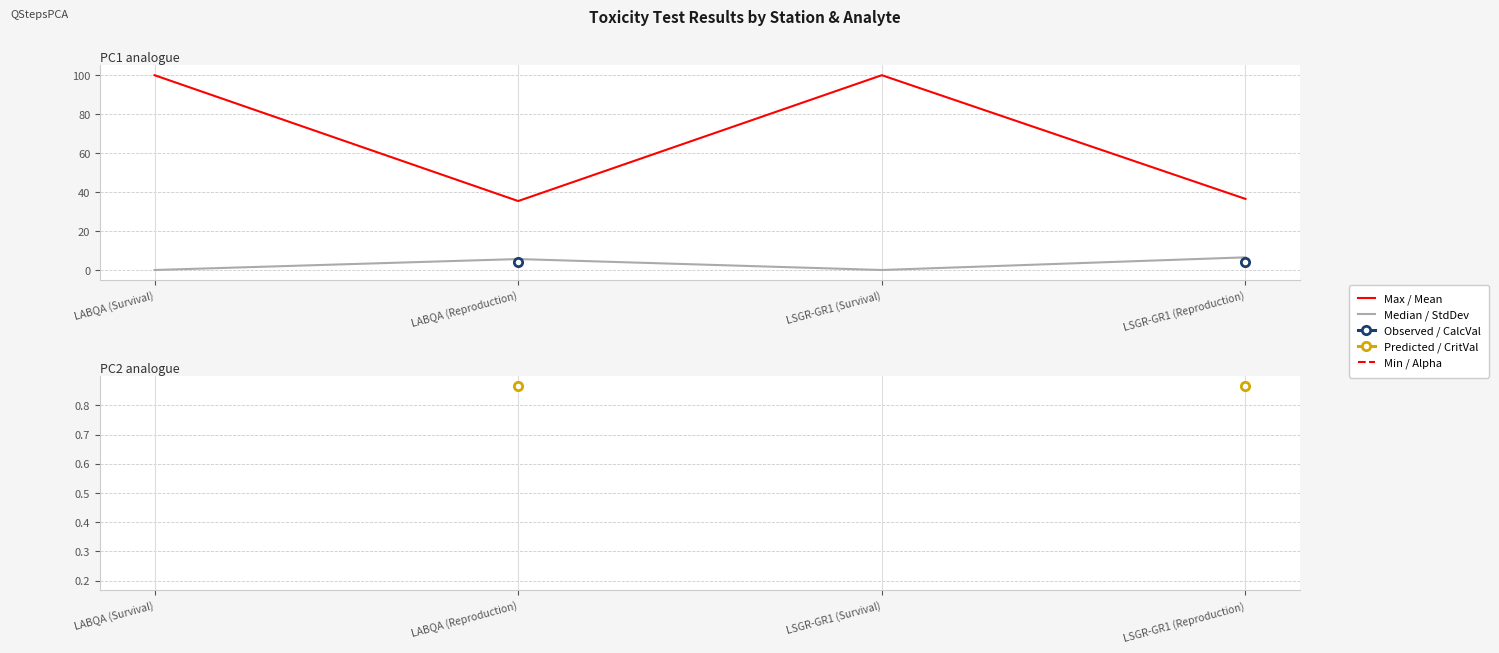

How many lines are shown in the chart?

5